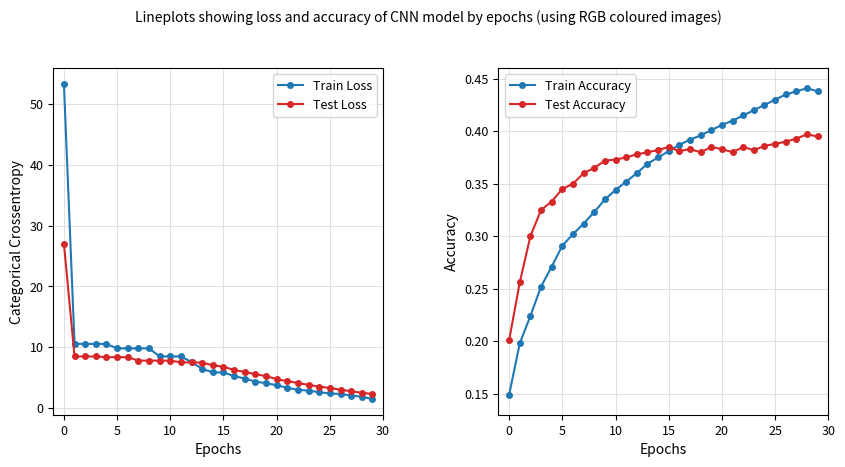

Where is the first local maximum for Test Accuracy?

15